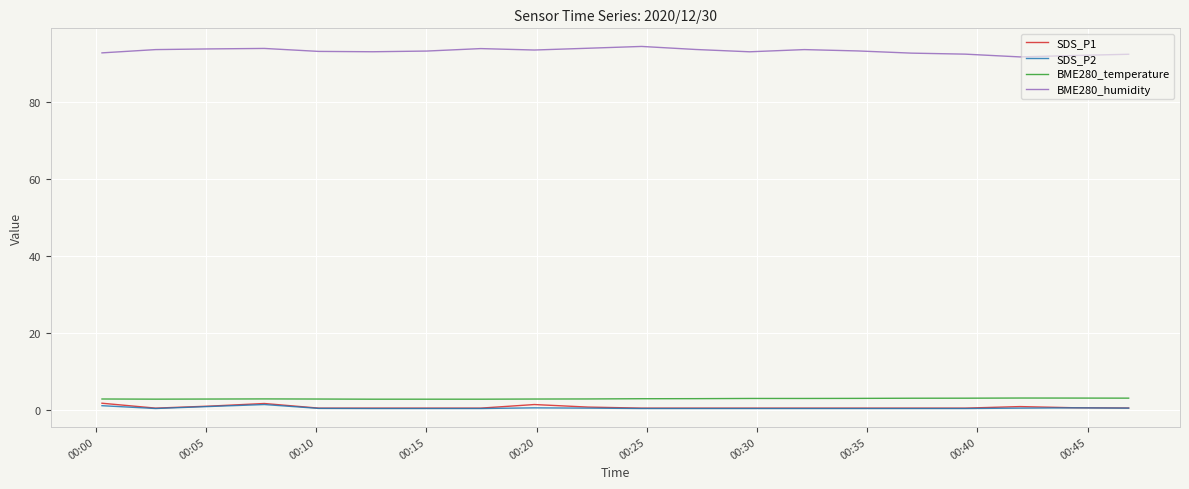

What is the minimum value for BME280_temperature?

2.7